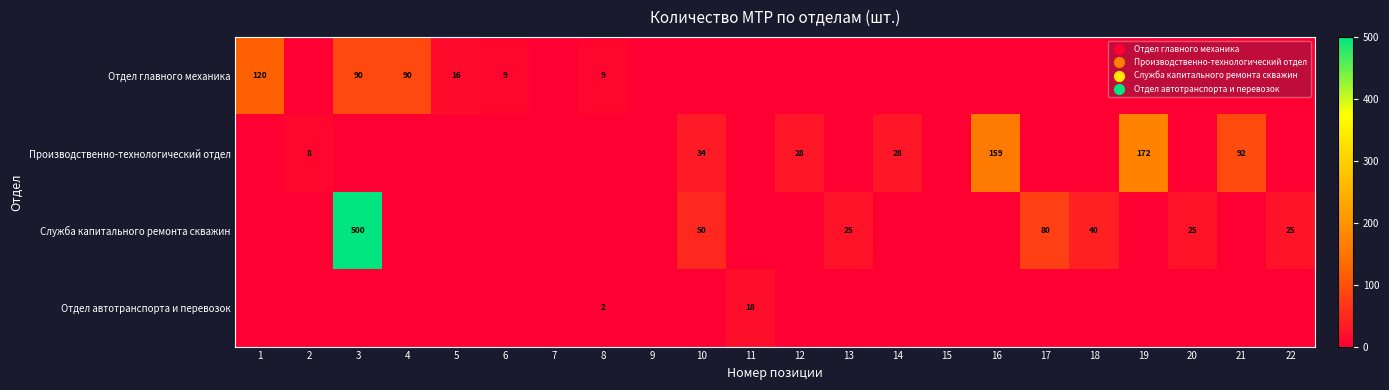

The value of Производственно-технологический отдел at 19 is 172. True or false?

True